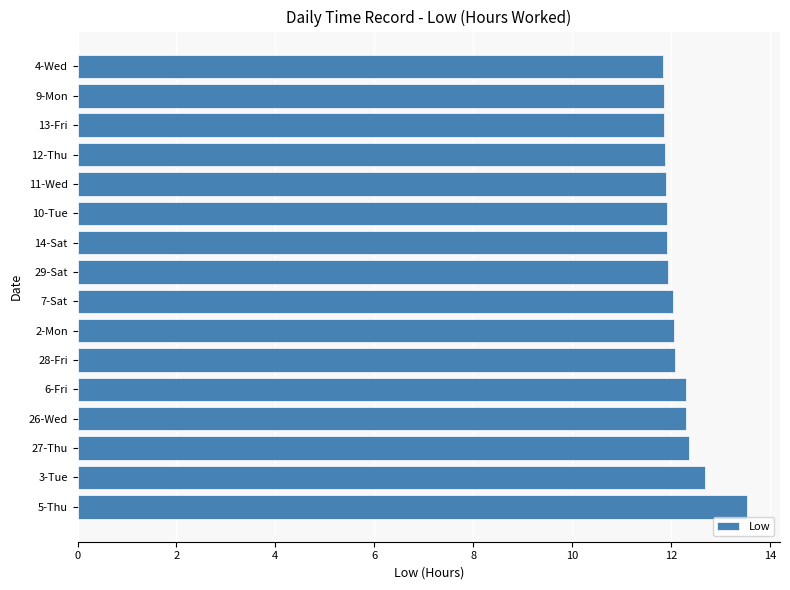

What is the average value?

12.2